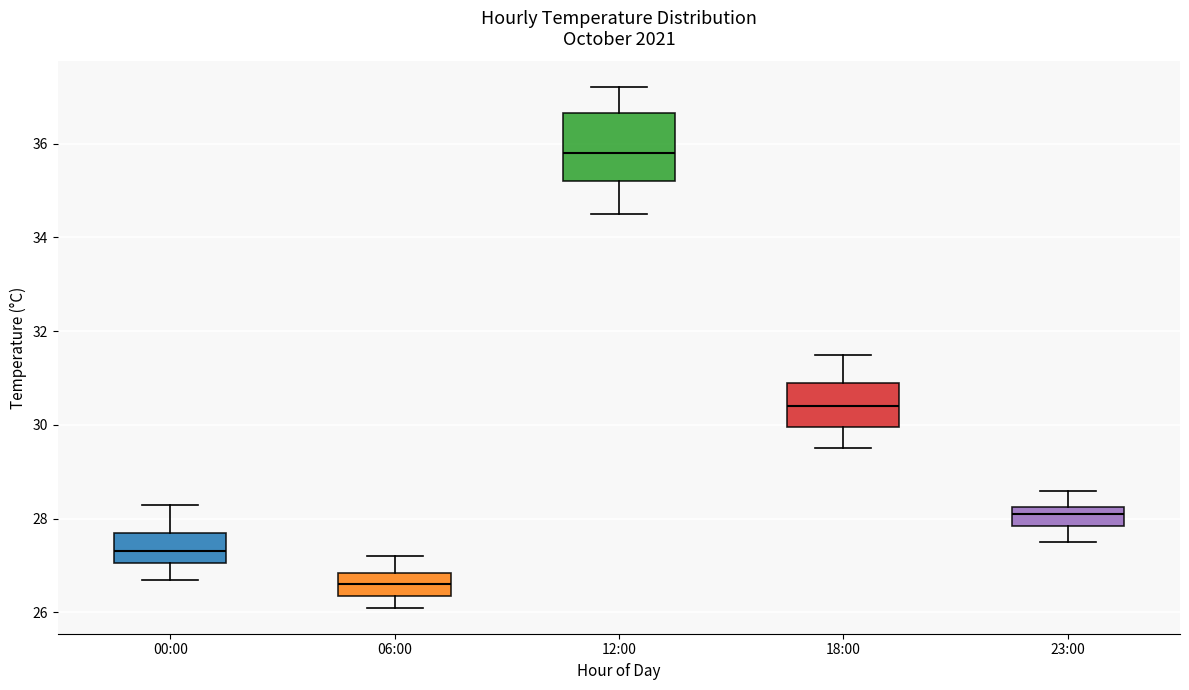

Reading left to right, transcribe this box plot: for each box, give where its median line is, the range the box spans, and where its two whiskers end, as read against the y-axis. The values are not printed on the chart, so give them approximately, as read against the axis.

00:00: median 27.4, box 27.0 to 27.8, whiskers 26.8 to 28.4
06:00: median 26.6, box 26.4 to 26.8, whiskers 26.2 to 27.2
12:00: median 35.8, box 35.2 to 36.6, whiskers 34.6 to 37.2
18:00: median 30.4, box 30.0 to 31.0, whiskers 29.6 to 31.6
23:00: median 28.2 (inside the box), box 27.8 to 28.2, whiskers 27.6 to 28.6